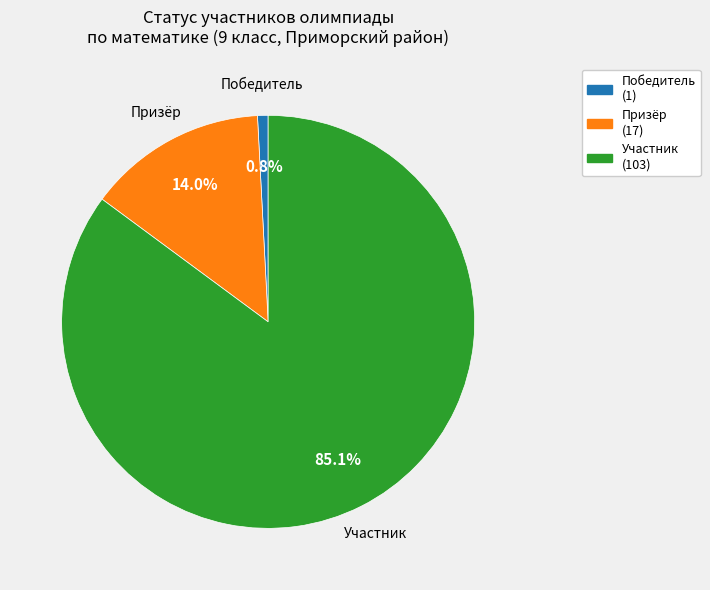

What is the majority slice?

Участник